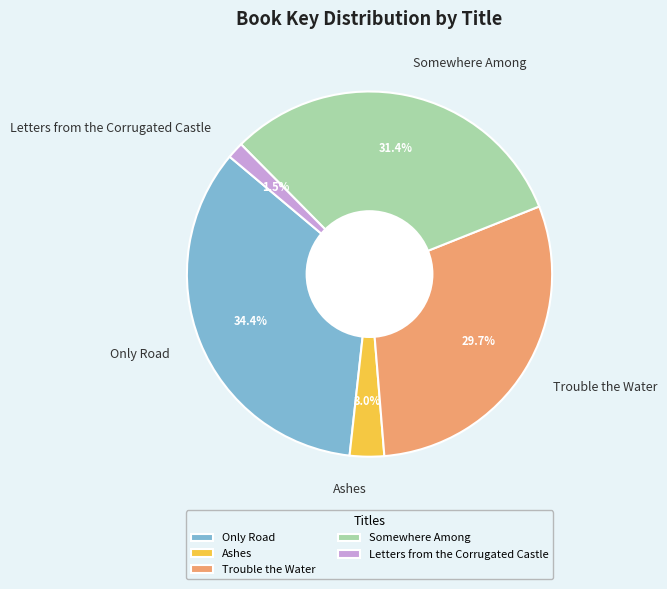

Is there a majority slice in this chart?

No